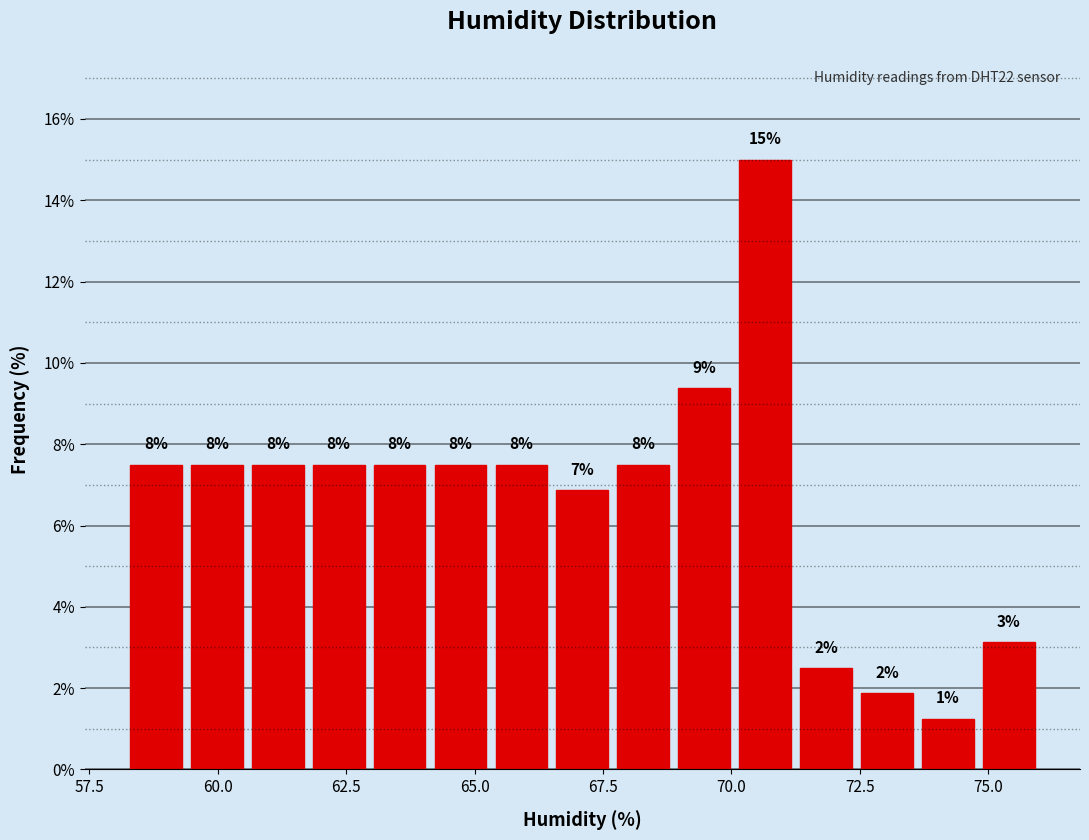

Read against the x-axis, roughly where is the centre of the tallest bar?

70.5